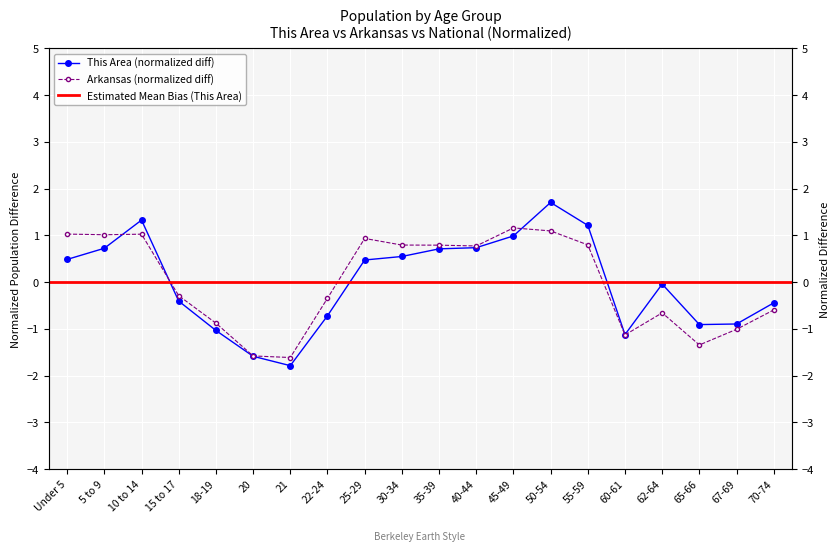

True or false: Arkansas has more than 1 points higher than both neighbors.

True